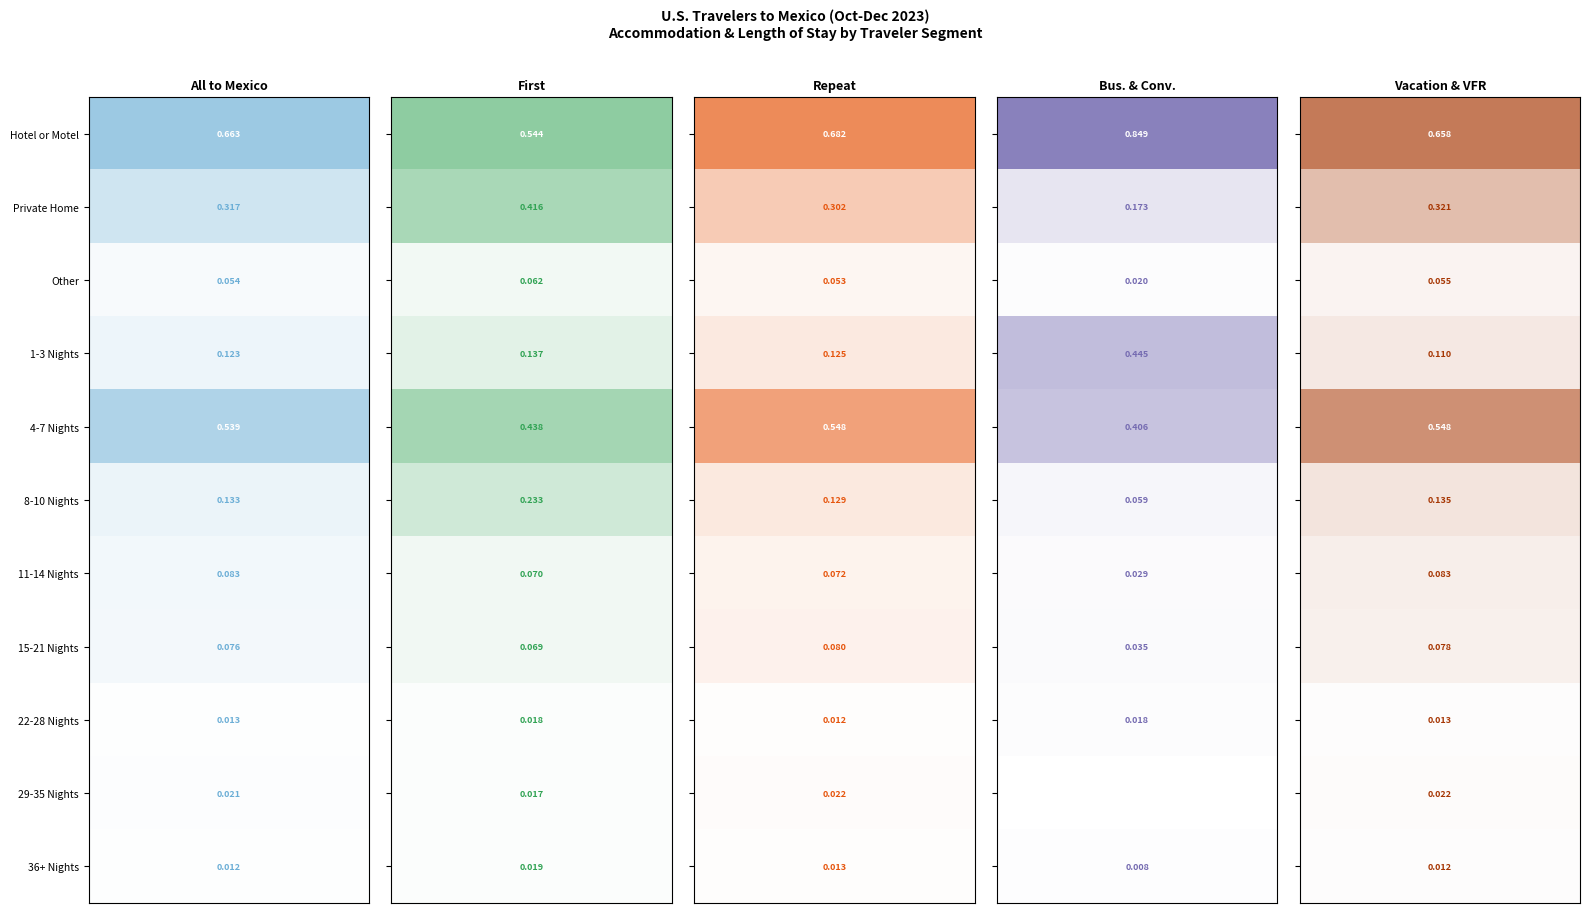

Which series has the largest total across all categories?

Bus. & Conv.